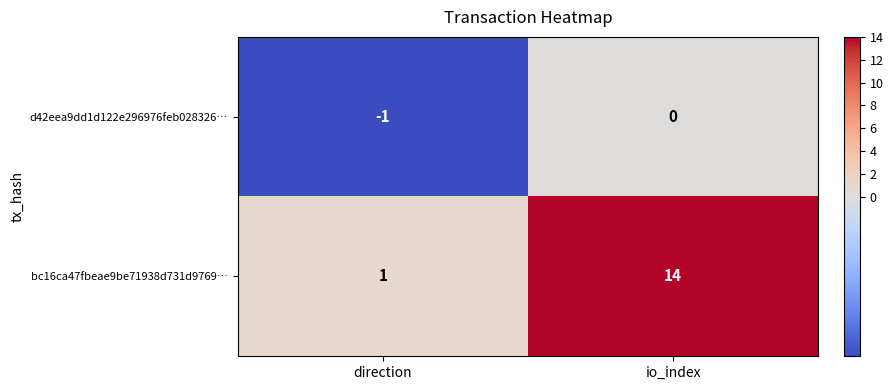

How many values in the bc16ca47fbeae9be71938d731d9769… series are below 14?

1